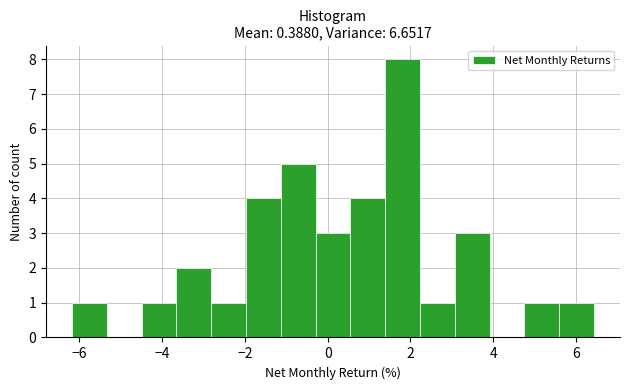

Reading left to right, list every bar in this chart as the range it spans on the x-axis followed by its height. Neither the bar edges nor the heights are printed on the chart, so give them approximately, as read against the axes.

-6.2 to -5.4: 1
-5.4 to -4.4: 0
-4.4 to -3.6: 1
-3.6 to -2.8: 2
-2.8 to -2.0: 1
-2.0 to -1.2: 4
-1.2 to -0.2: 5
-0.2 to 0.6: 3
0.6 to 1.4: 4
1.4 to 2.2: 8
2.2 to 3.0: 1
3.0 to 4.0: 3
4.0 to 4.8: 0
4.8 to 5.6: 1
5.6 to 6.4: 1